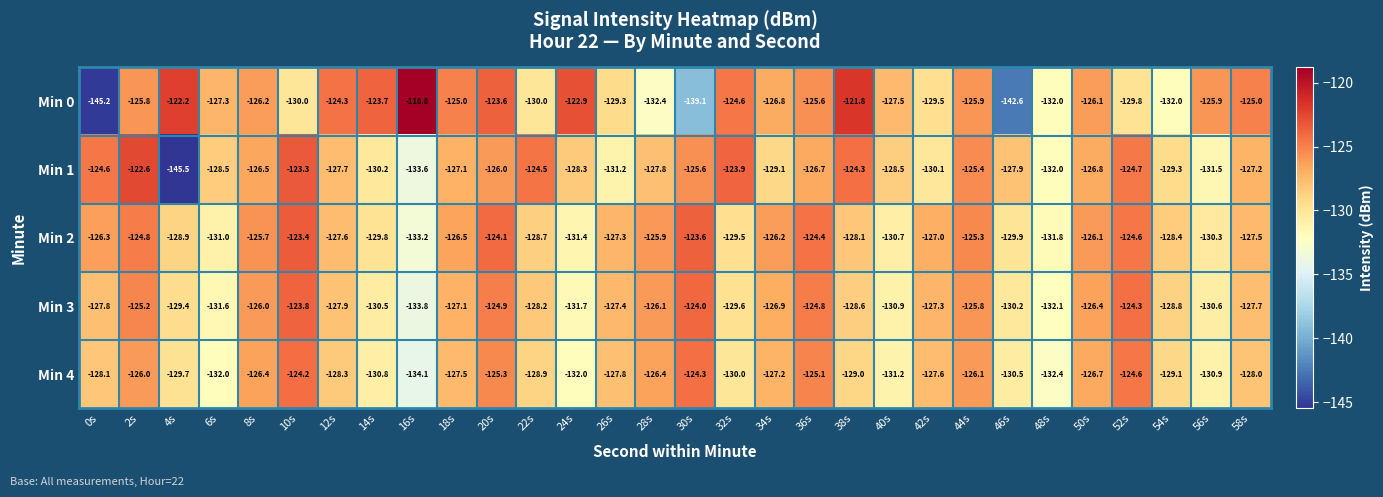

Is the value of Min 3 at 0s greater than the value of Min 4 at 2s?

No